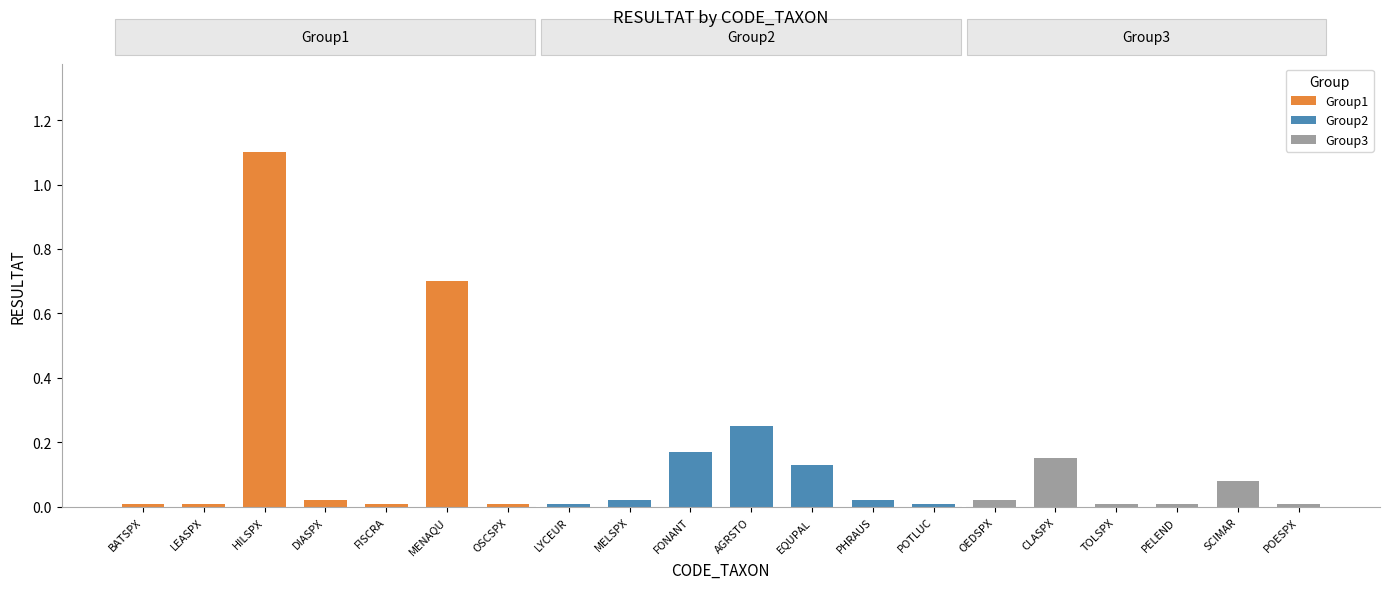

What is the greatest value displayed?

1.1